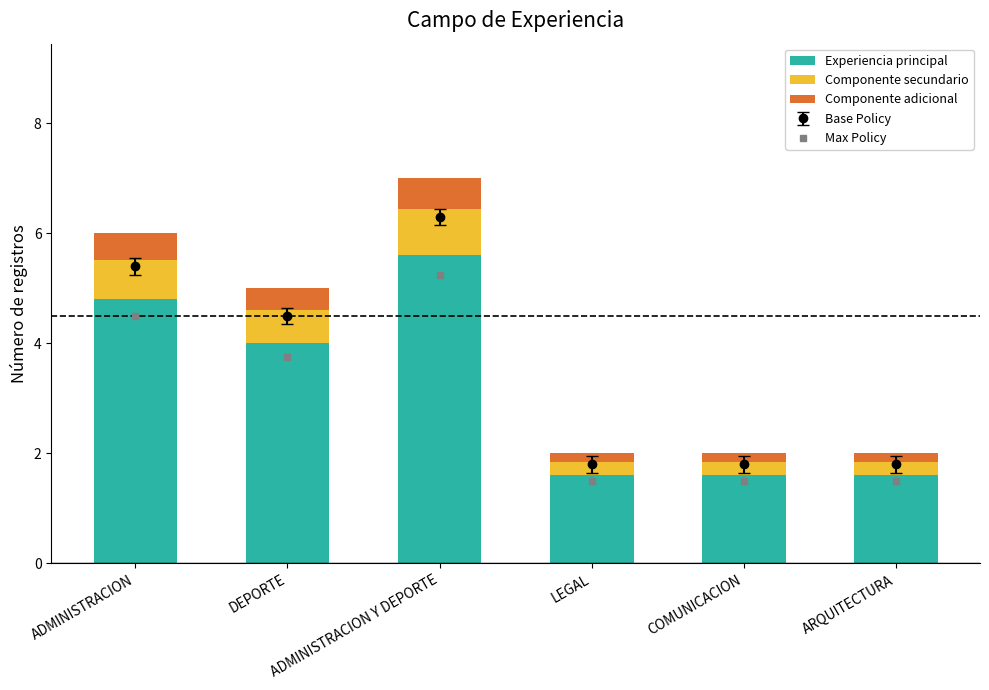

Rank the categories by Componente secundario value from lowest to highest.

LEGAL, COMUNICACION, ARQUITECTURA, DEPORTE, ADMINISTRACION, ADMINISTRACION Y DEPORTE